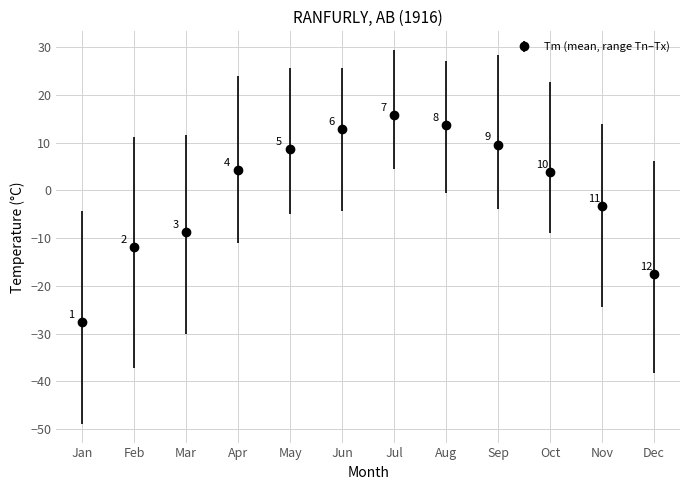

Approximately how many times larger is the value at Oct compared to Sep?

0.4